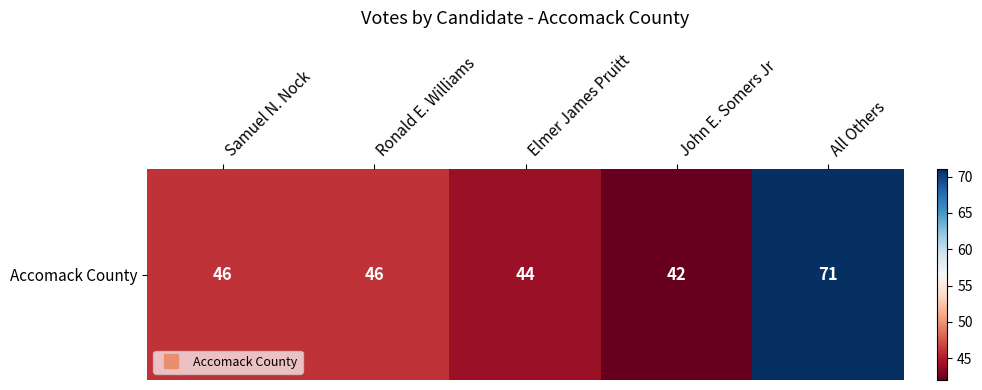

Between All Others and John E. Somers Jr, which is larger?

All Others